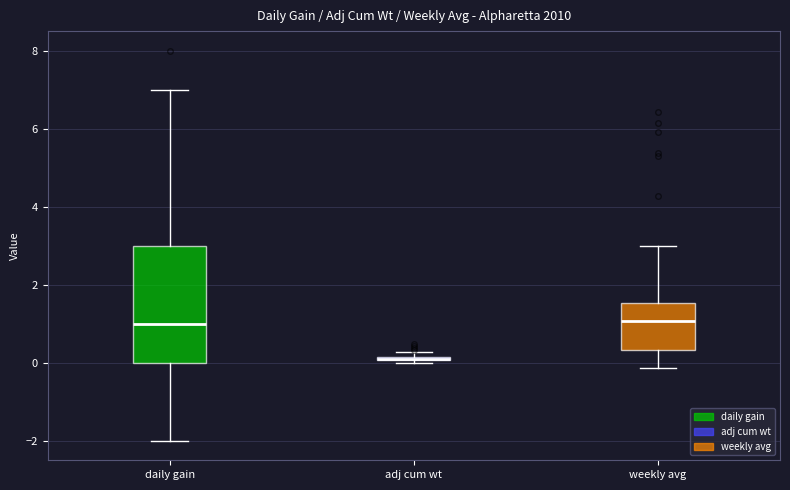

Comparing the boxes themselves (not the whiskers), which one is the tallest?

daily gain